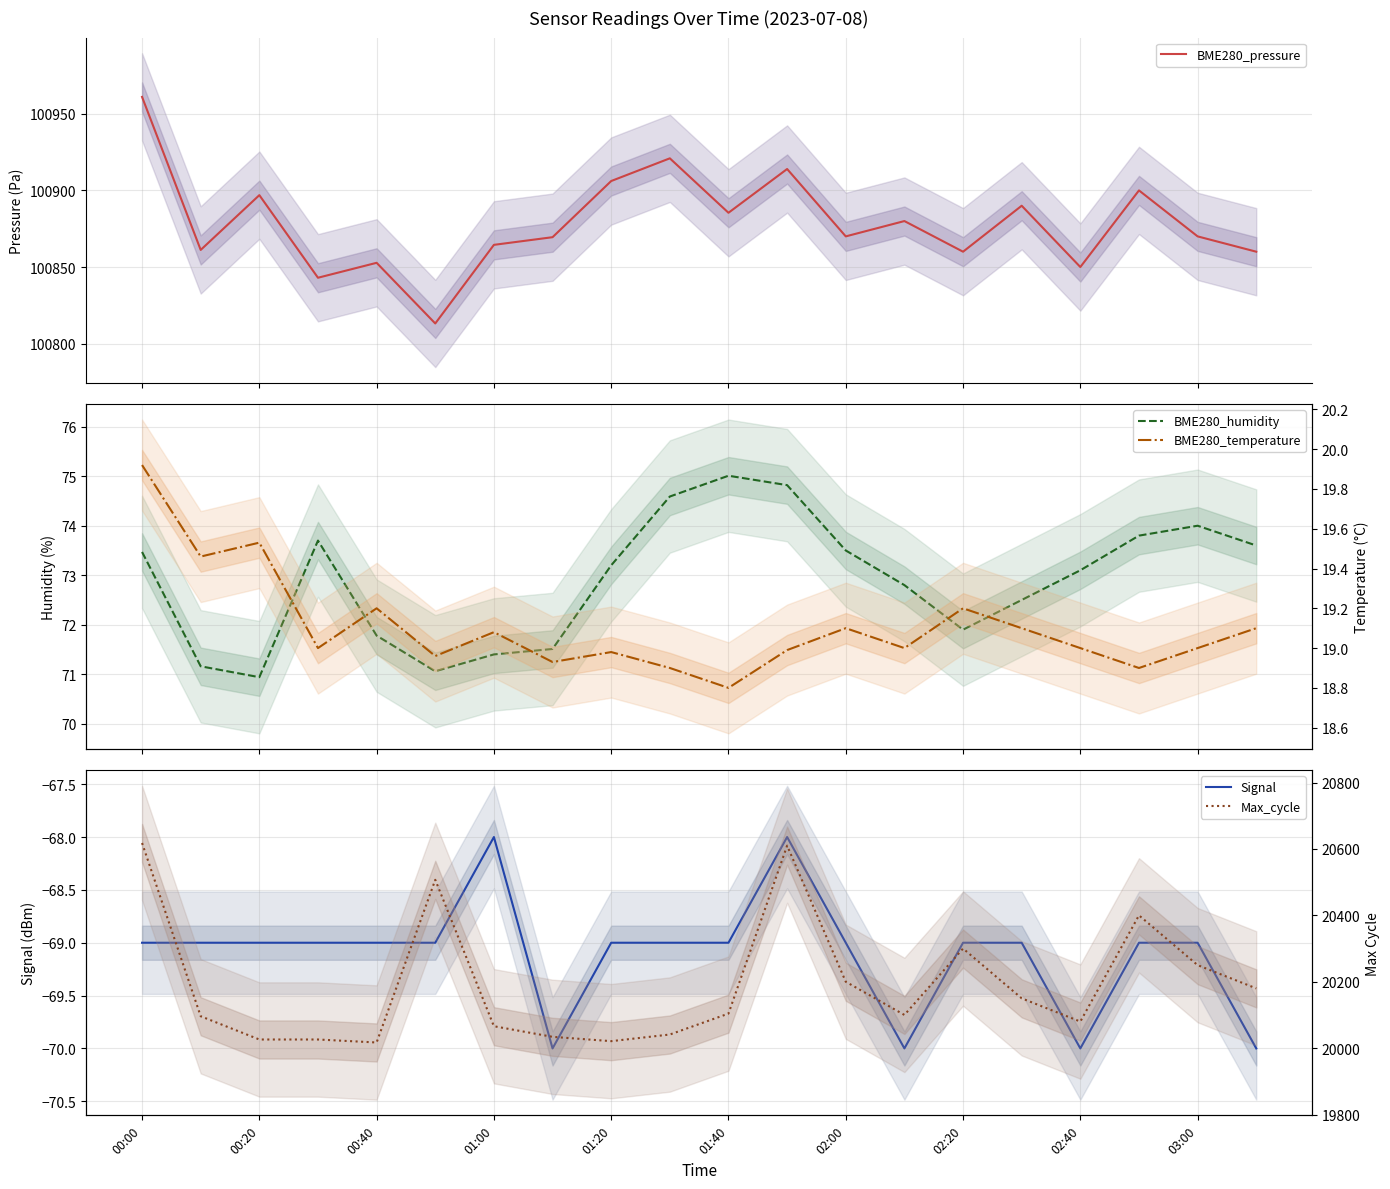

What is the maximum value for BME280_pressure?

100961.0